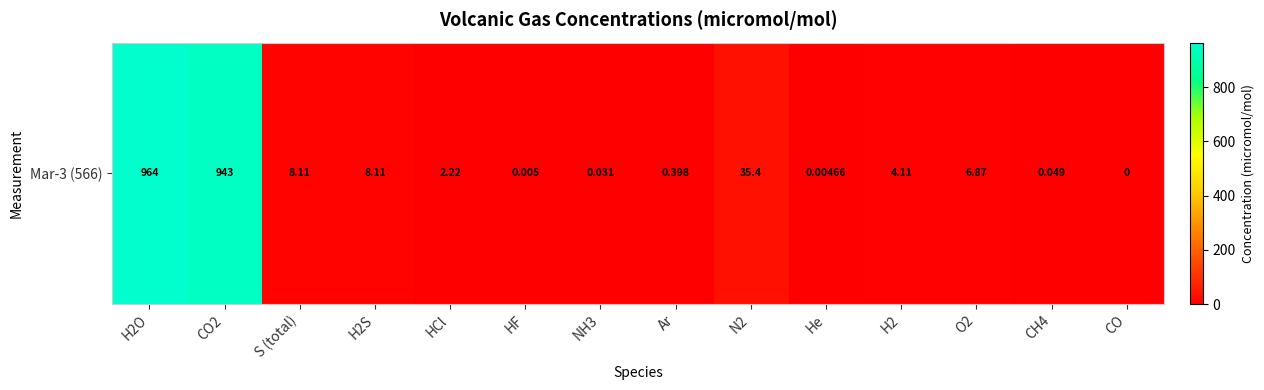

List the labels in order of value, smallest first.

CO, He, HF, NH3, CH4, Ar, HCl, H2, O2, S (total), H2S, N2, CO2, H2O